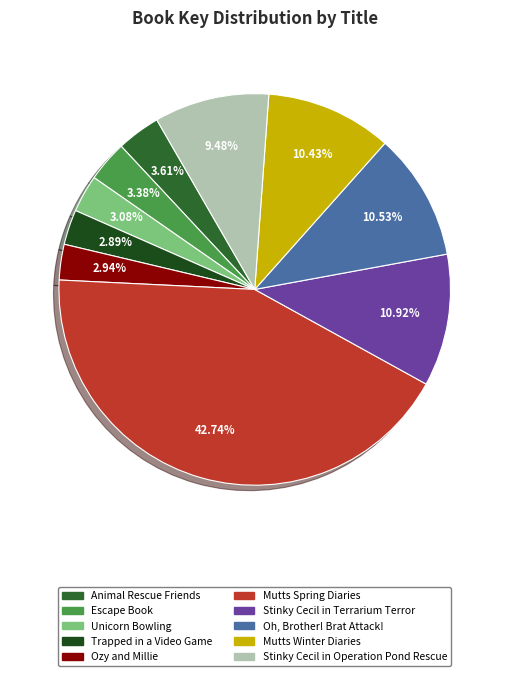

Is Animal Rescue Friends the majority of the pie?

No